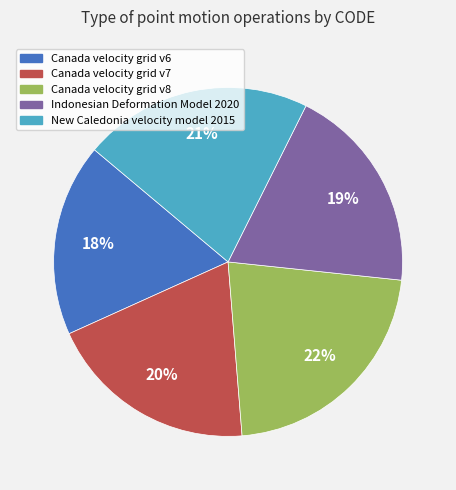

Combined, do Canada velocity grid v7 and Indonesian Deformation Model 2020 account for over 50%?

No